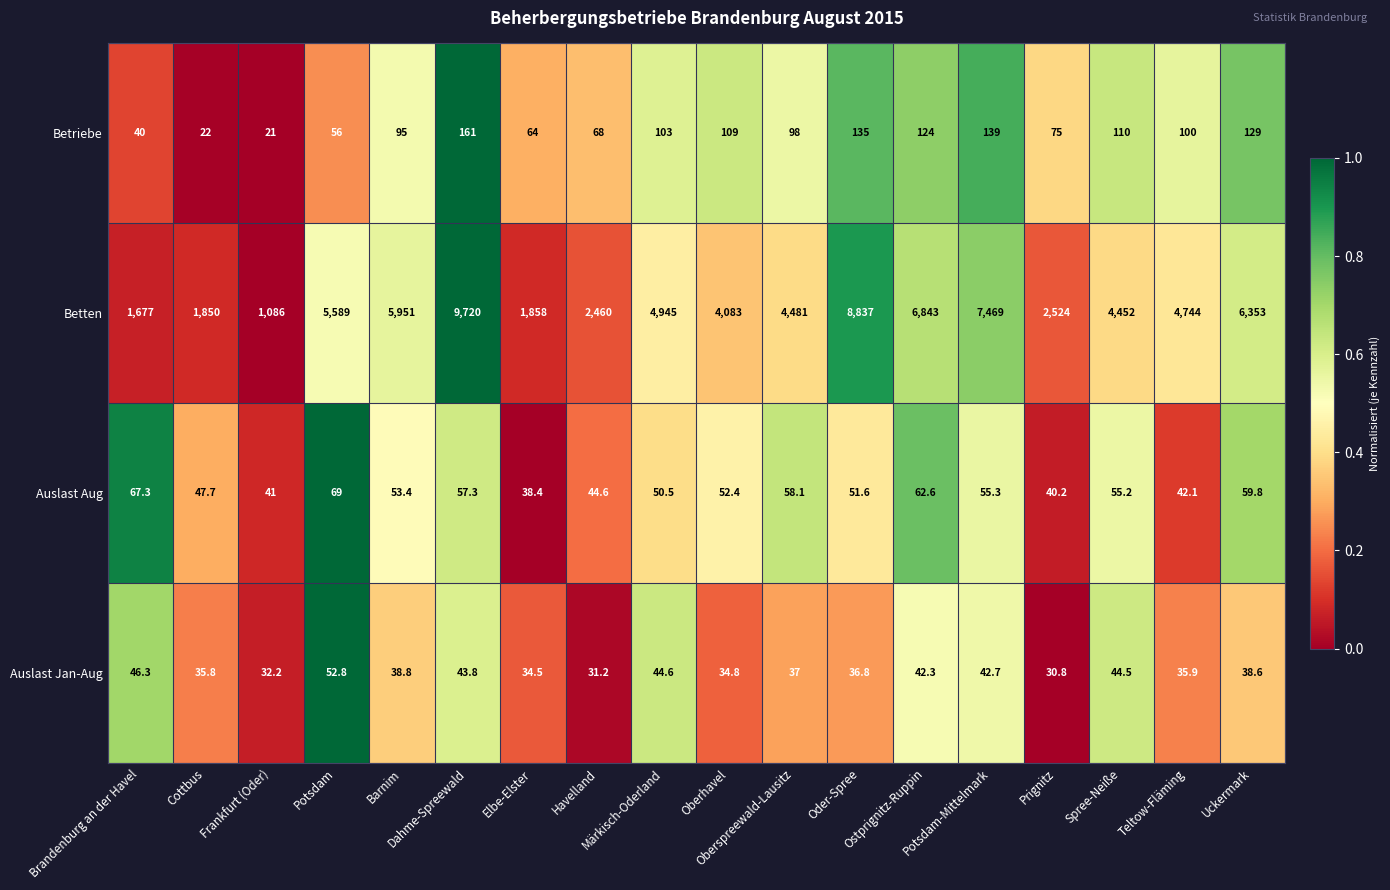

At how many categories does at least one series exceed 5554?

7